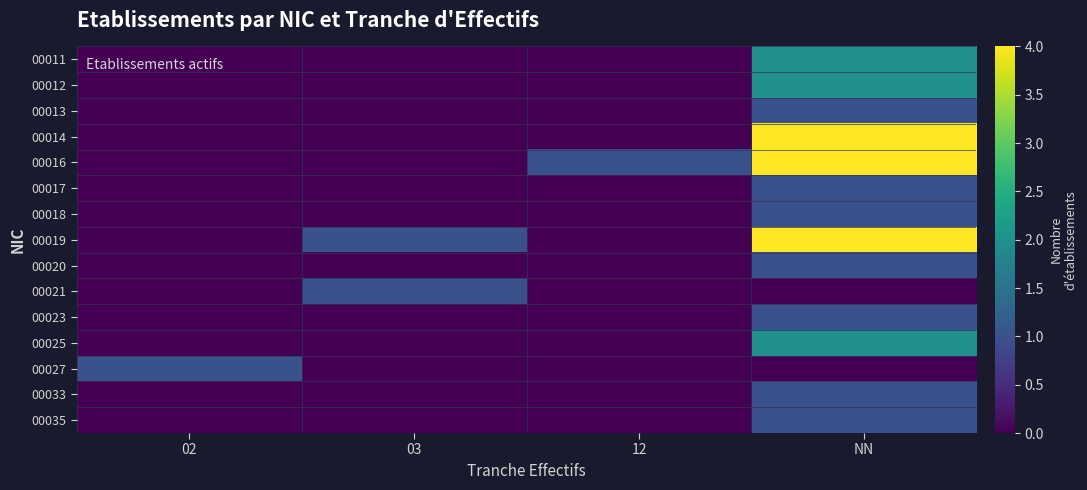

Reading left to right, list all the values displayed in this chart.

00011: 02=0	03=0	12=0	NN=2
00012: 02=0	03=0	12=0	NN=2
00013: 02=0	03=0	12=0	NN=1
00014: 02=0	03=0	12=0	NN=4
00016: 02=0	03=0	12=1	NN=4
00017: 02=0	03=0	12=0	NN=1
00018: 02=0	03=0	12=0	NN=1
00019: 02=0	03=1	12=0	NN=4
00020: 02=0	03=0	12=0	NN=1
00021: 02=0	03=1	12=0	NN=0
00023: 02=0	03=0	12=0	NN=1
00025: 02=0	03=0	12=0	NN=2
00027: 02=1	03=0	12=0	NN=0
00033: 02=0	03=0	12=0	NN=1
00035: 02=0	03=0	12=0	NN=1